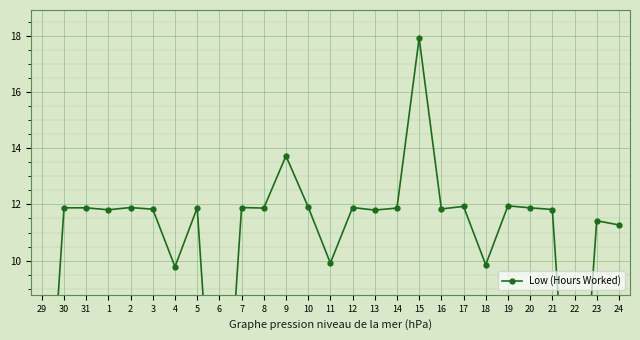

True or false: the data shows 13.7 at 9.

True